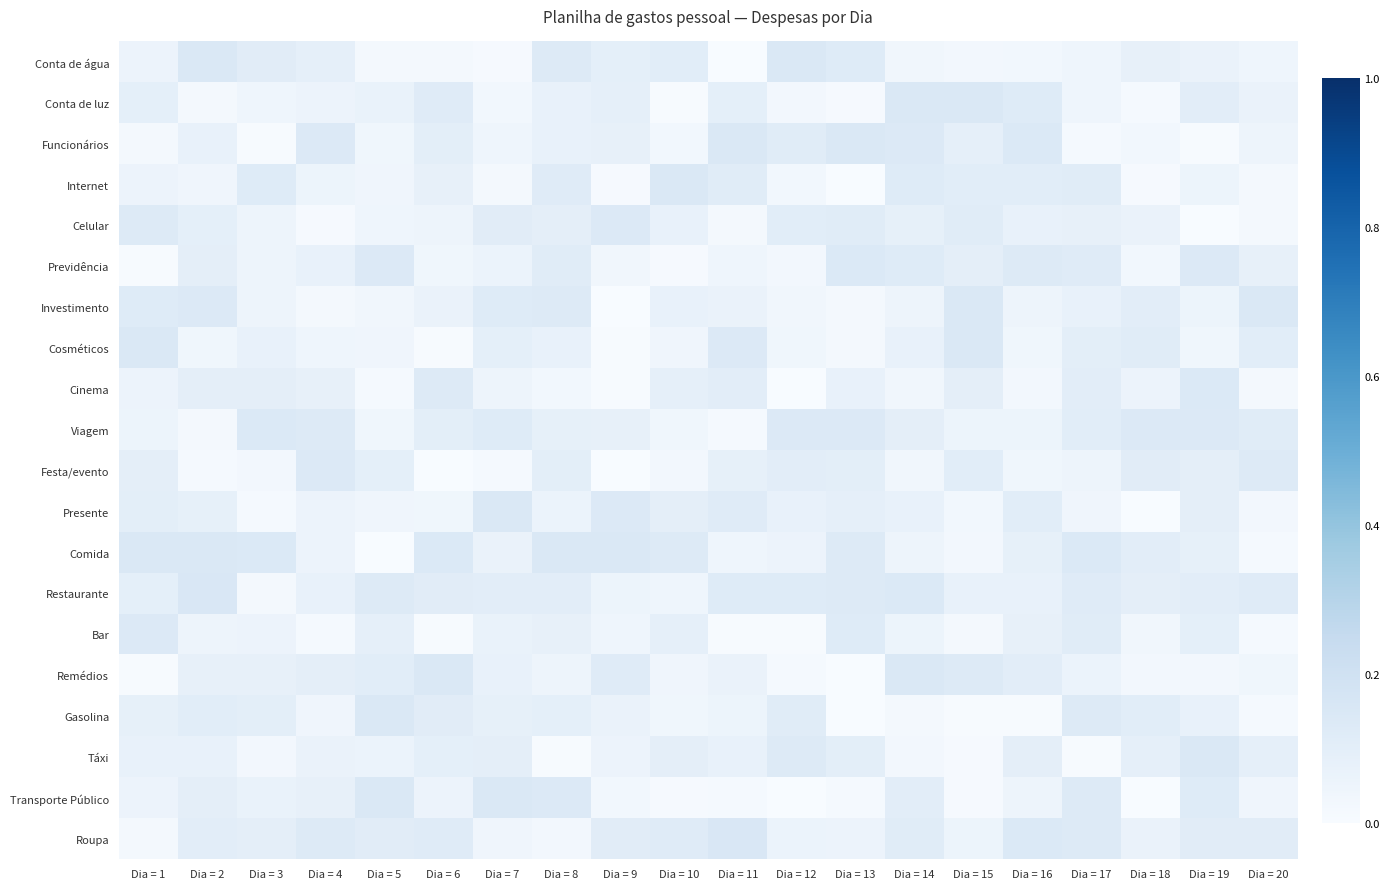

At which category is the sum across all series the highest?

Dia = 8